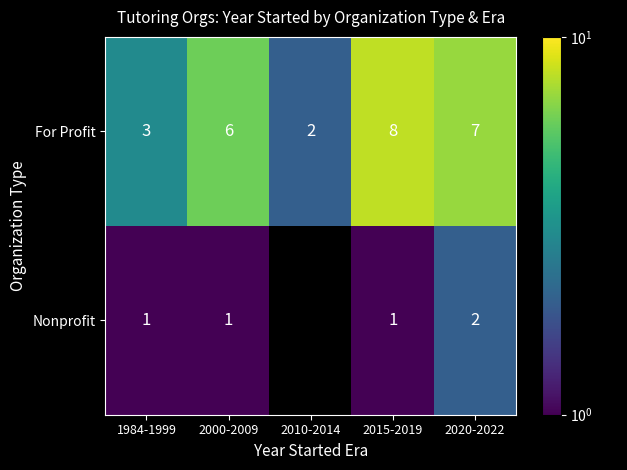

The value of For Profit at 2010-2014 is 3. True or false?

False